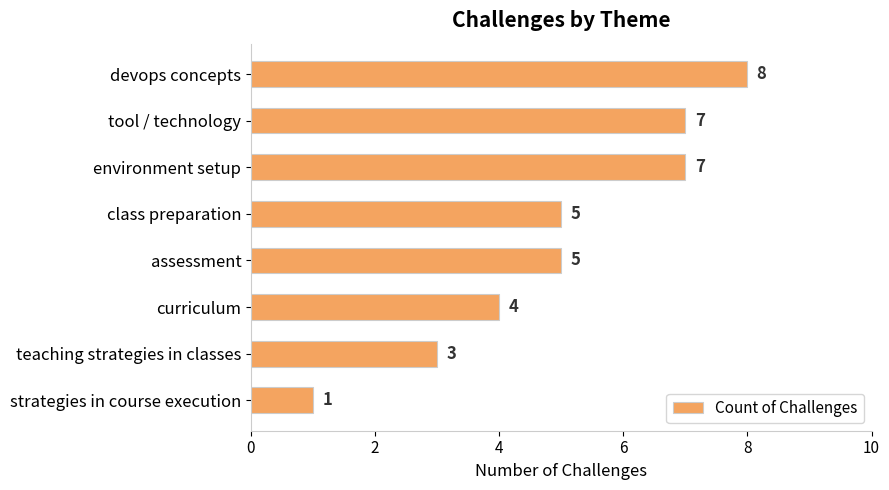

Where is the data nearest to the value 4?

curriculum